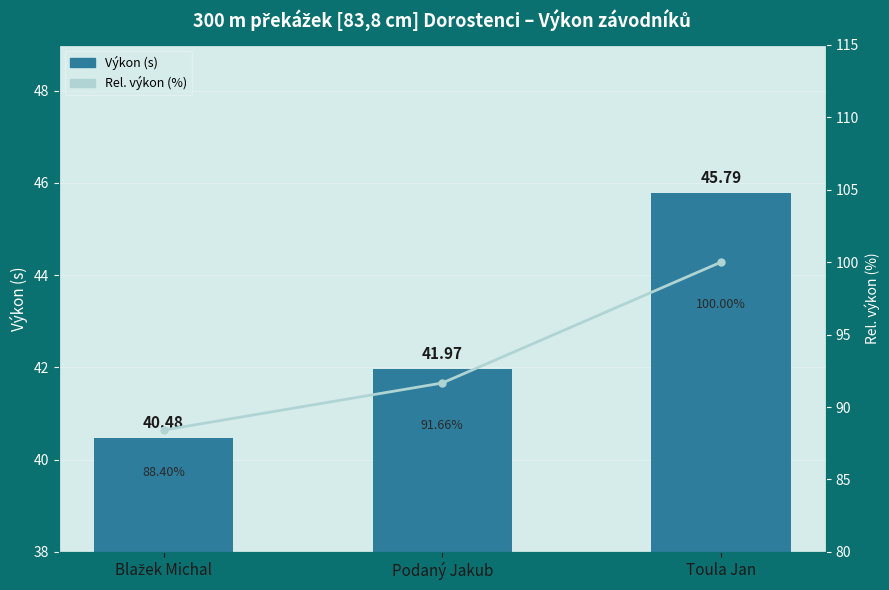

At how many categories does at least one series exceed 80?

3